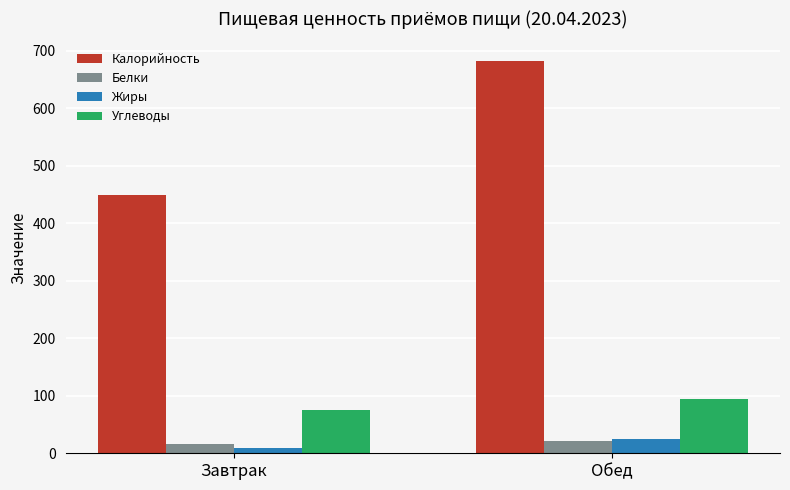

At which label is Углеводы closest to 85?

Завтрак